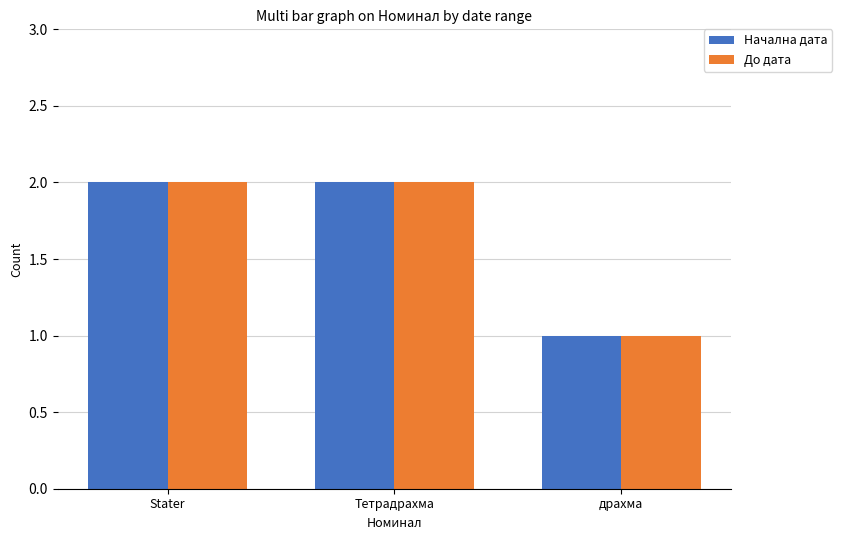

Which category has the lowest value in the До дата series?

драхма